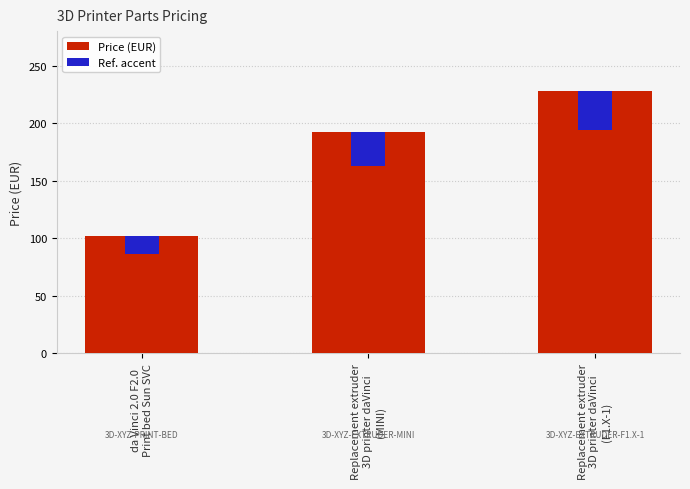

What is the total value across all series at Replacement extruder
3D printer daVinci
(F1.X-1)?

262.2